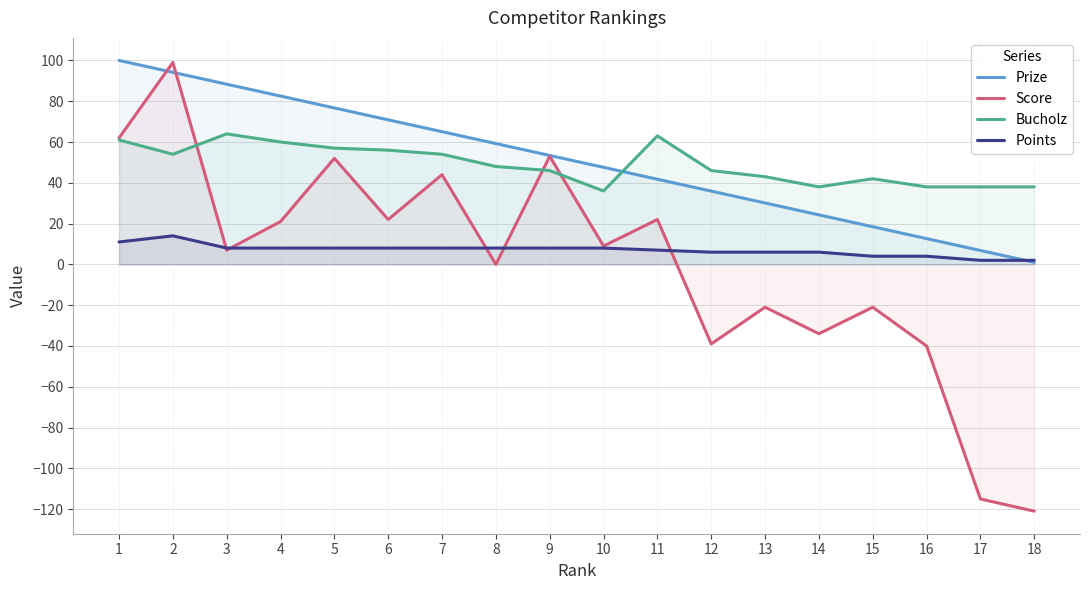

What is the sum of all Prize values?

908.9